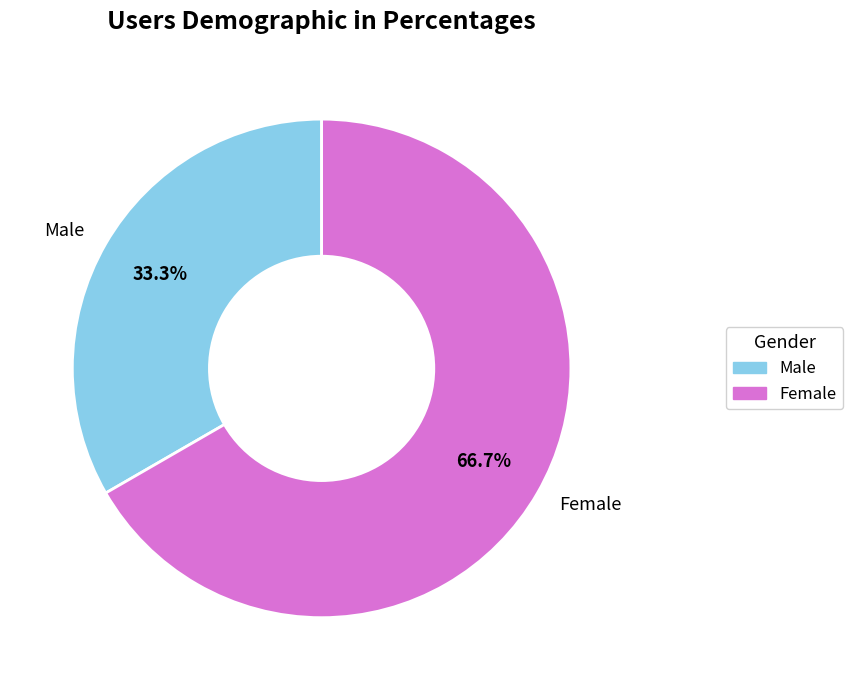

Rank the categories by value from lowest to highest.

Male, Female